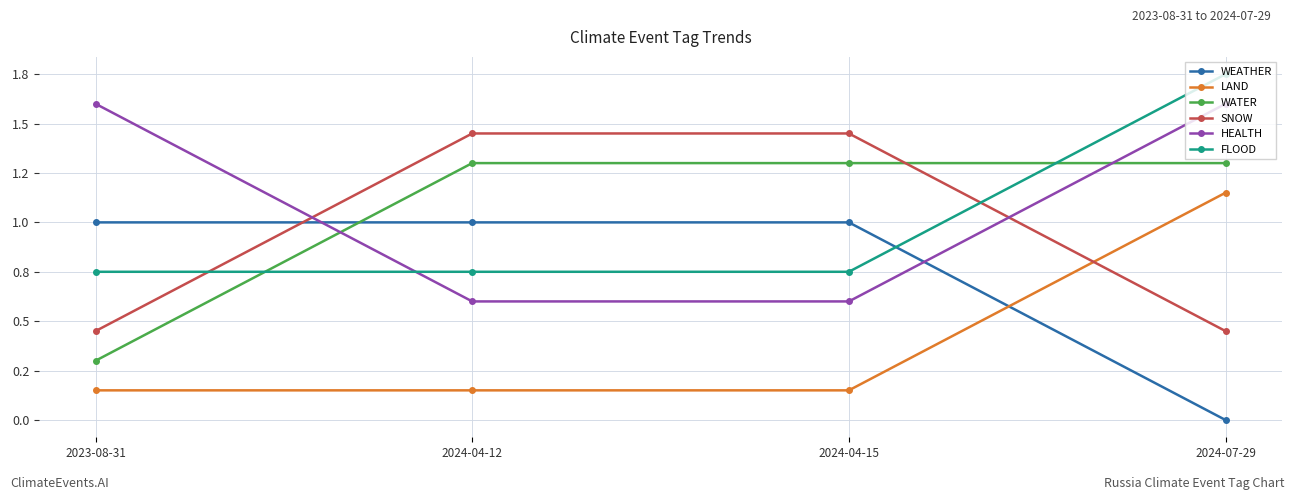

At which category is the sum across all series the highest?

2024-07-29